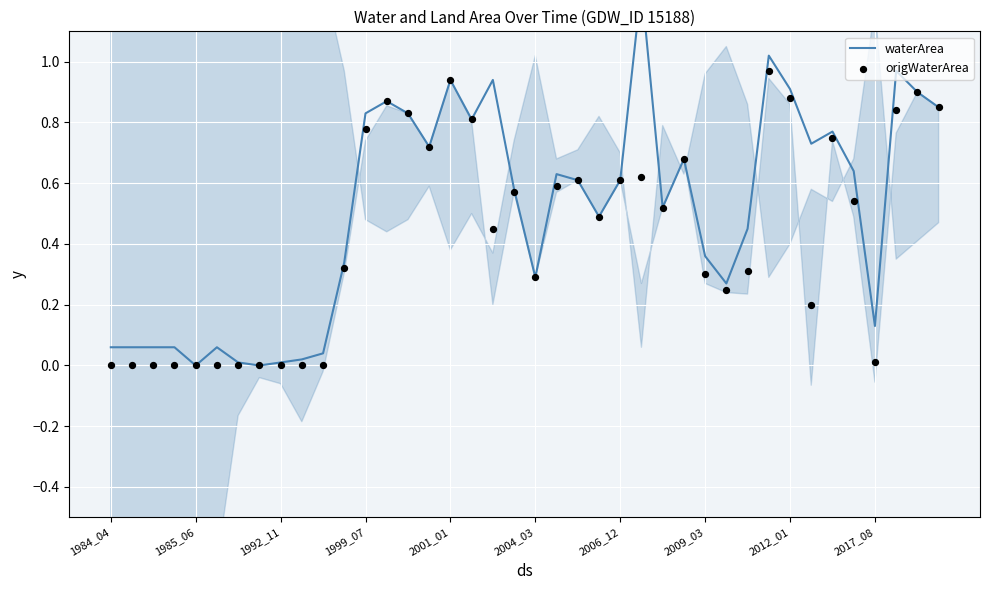

At which category is the sum across all series the highest?

31